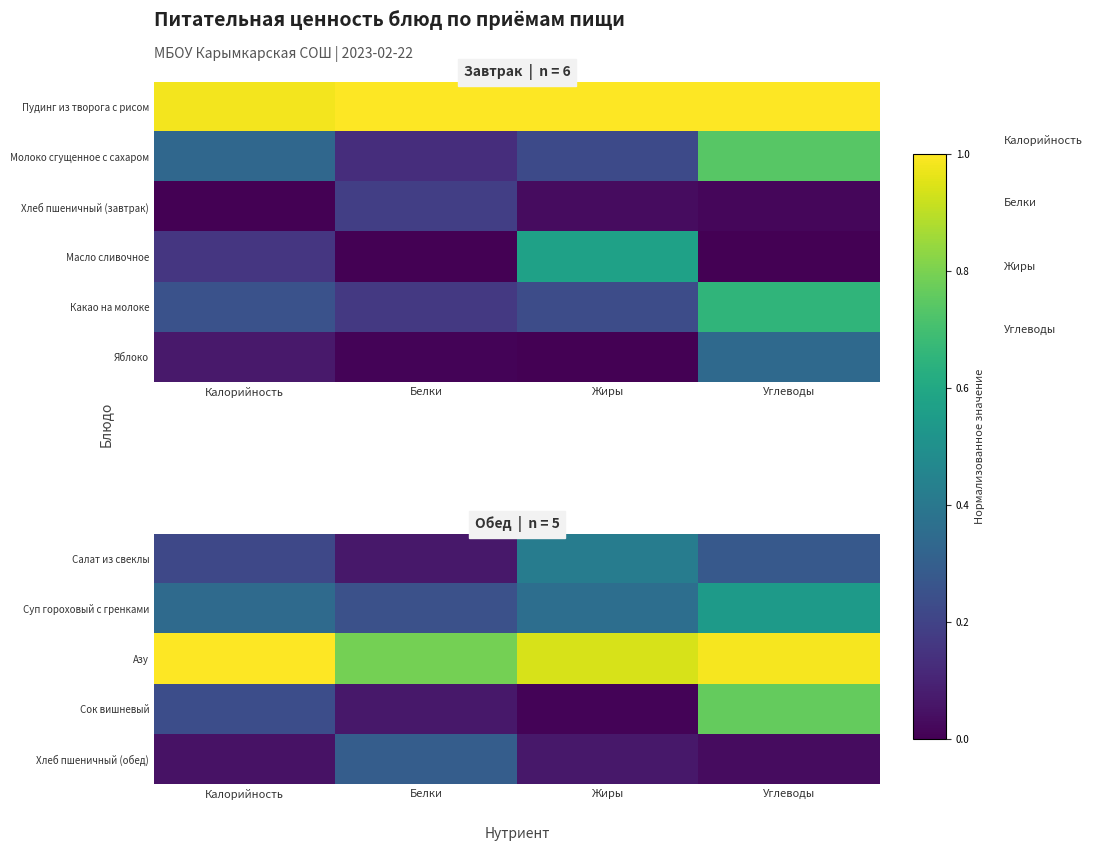

At how many categories does at least one series exceed 0?

4